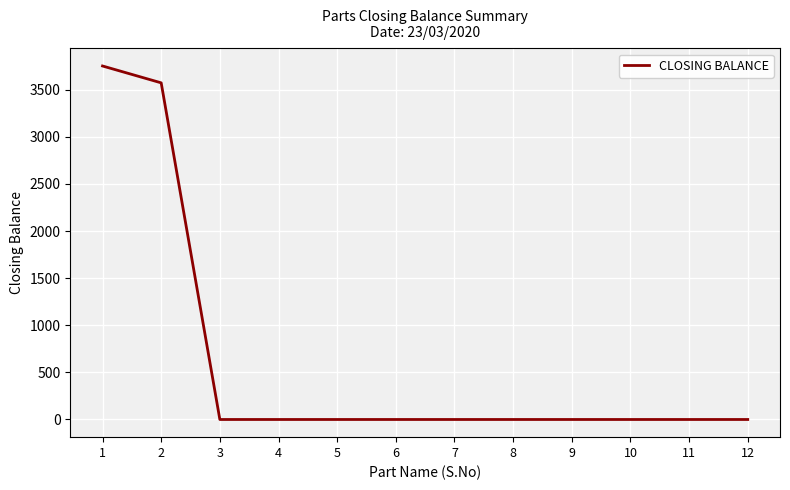

What is the average value?

610